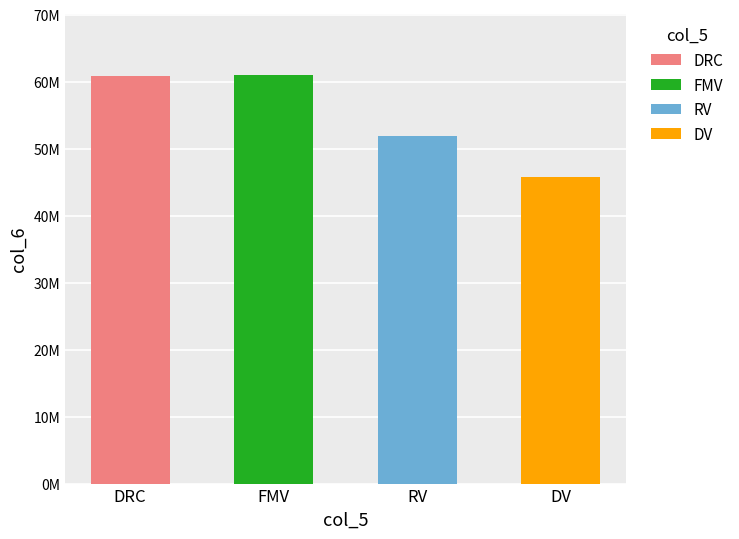

Reading right to left, transcribe all the data shown in this chart.

DV=45750000.0	RV=51850000.0	FMV=61000000.0	DRC=60848179.0